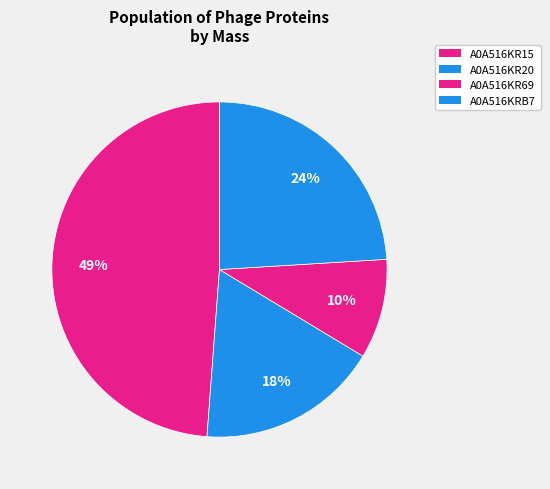

Is it true that A0A516KR20 is 7% of the pie?

False